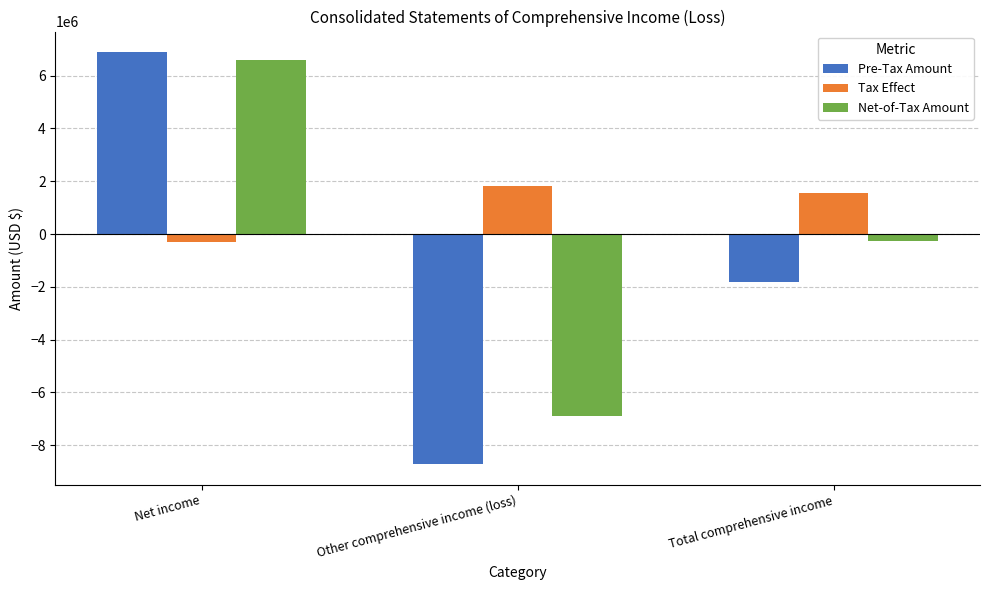

At which category does the chart reach its peak across all series?

Net income